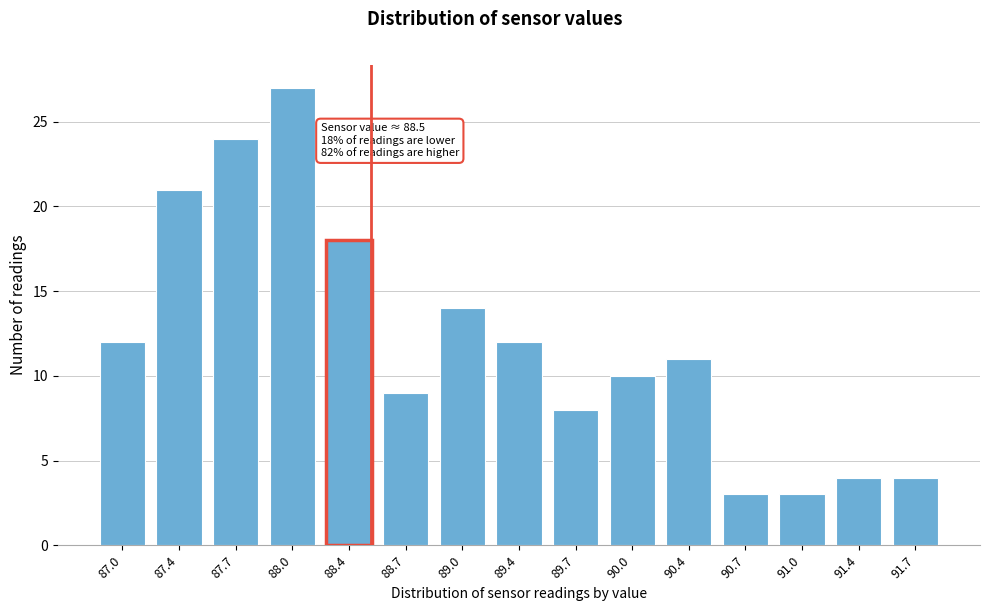

Reading left to right, list all the values displayed in this chart.

12	21	24	27	18	9	14	12	8	10	11	3	3	4	4